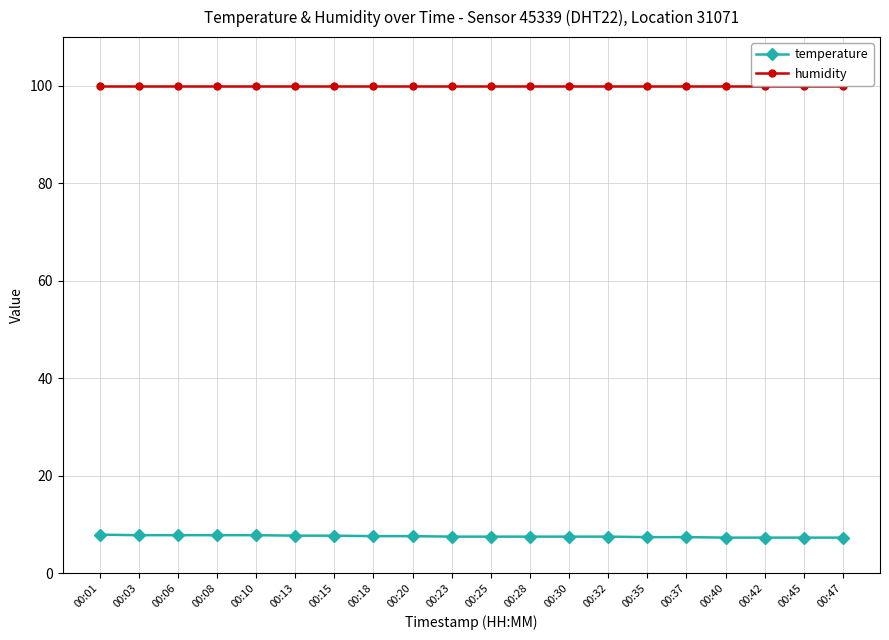

The value of humidity at 00:01 is 99.9. True or false?

True